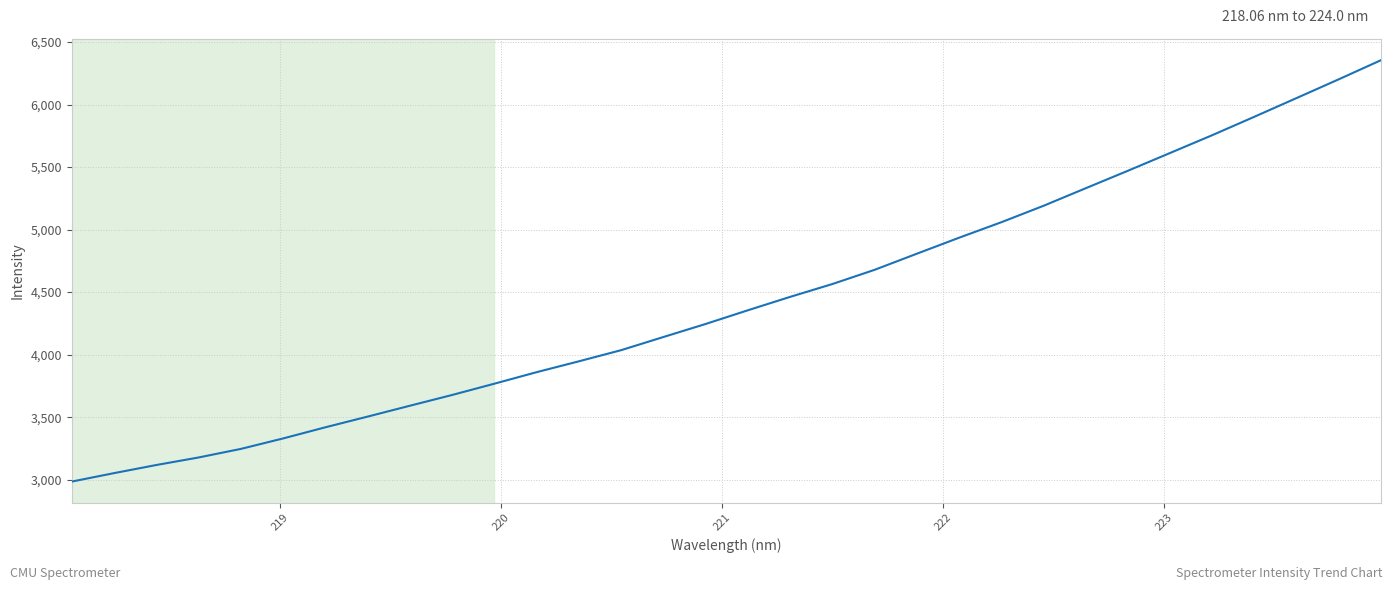

What is the average value?

4432.2